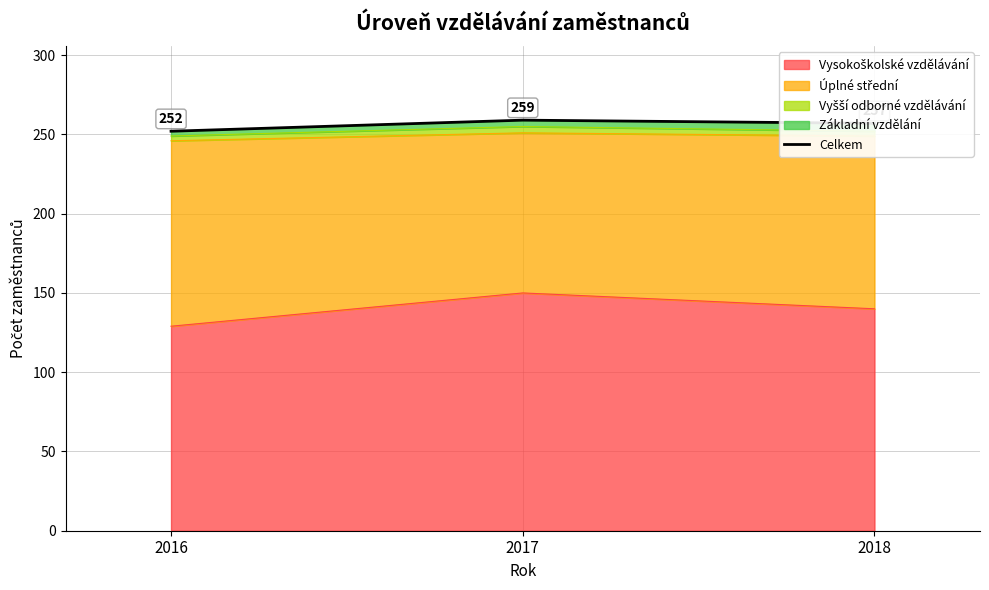

Rank the categories by value from highest to lowest.

2017, 2018, 2016